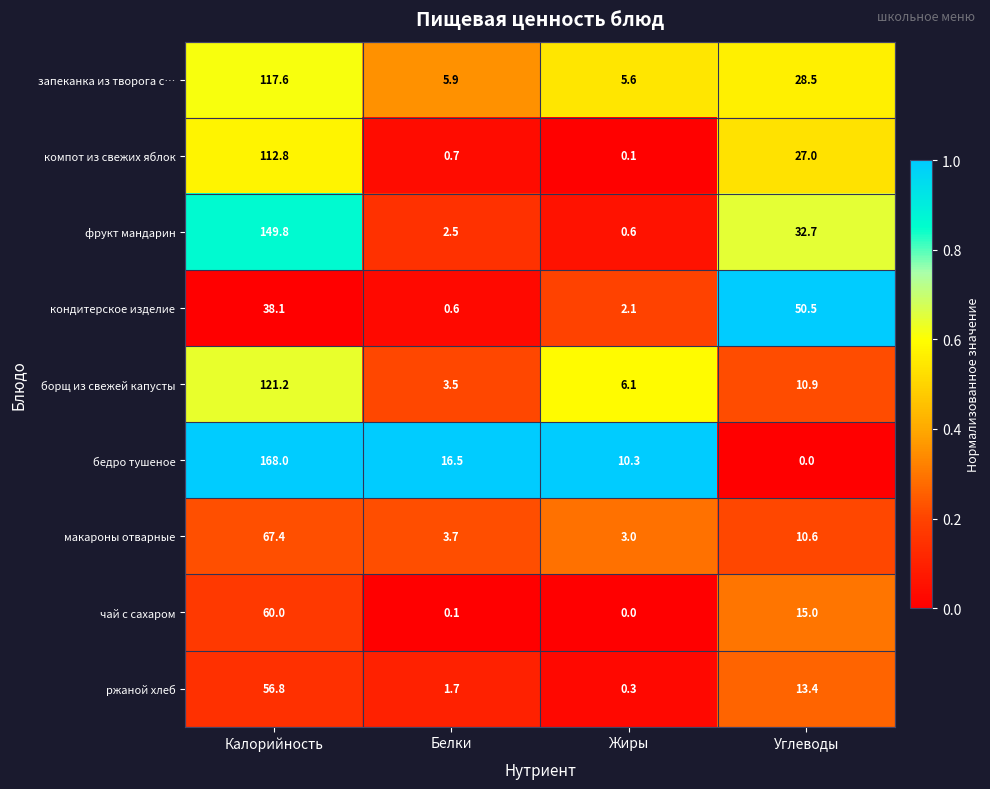

How many data points in макароны отварные are less than 10?

2